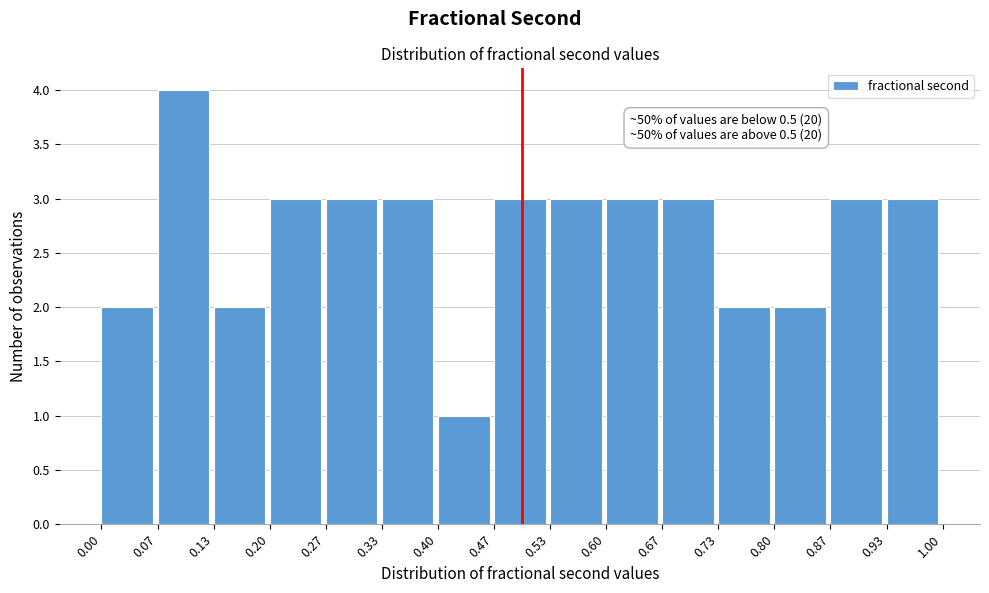

Which range on the x-axis has the tallest bar?

0.07 to 0.13